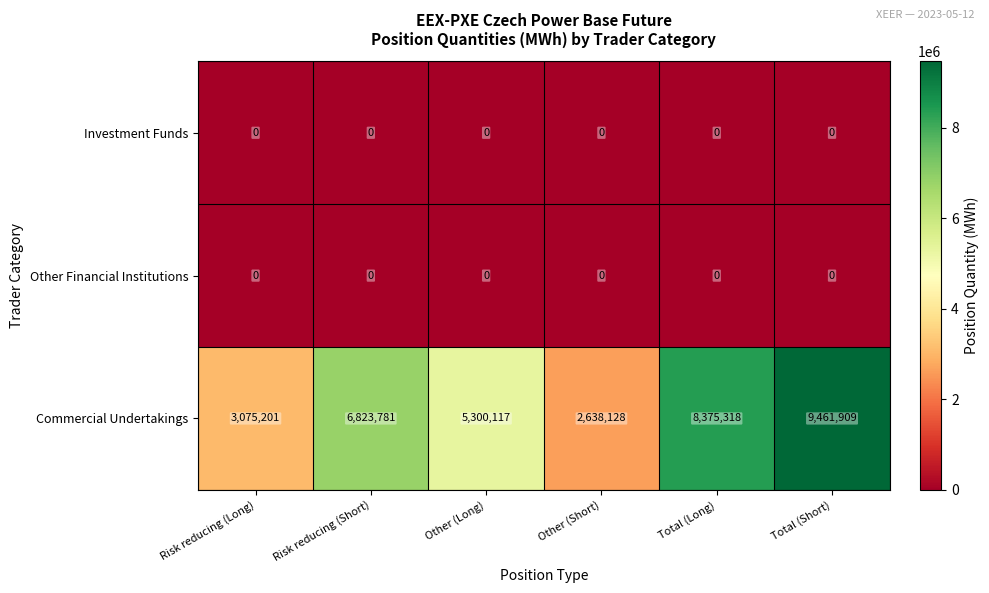

Reading left to right, what are all the values shown in this chart?

Investment Funds: Risk reducing (Long)=0	Risk reducing (Short)=0	Other (Long)=0	Other (Short)=0	Total (Long)=0	Total (Short)=0
Other Financial Institutions: Risk reducing (Long)=0	Risk reducing (Short)=0	Other (Long)=0	Other (Short)=0	Total (Long)=0	Total (Short)=0
Commercial Undertakings: Risk reducing (Long)=3075201	Risk reducing (Short)=6823781	Other (Long)=5300117	Other (Short)=2638128	Total (Long)=8375318	Total (Short)=9461909